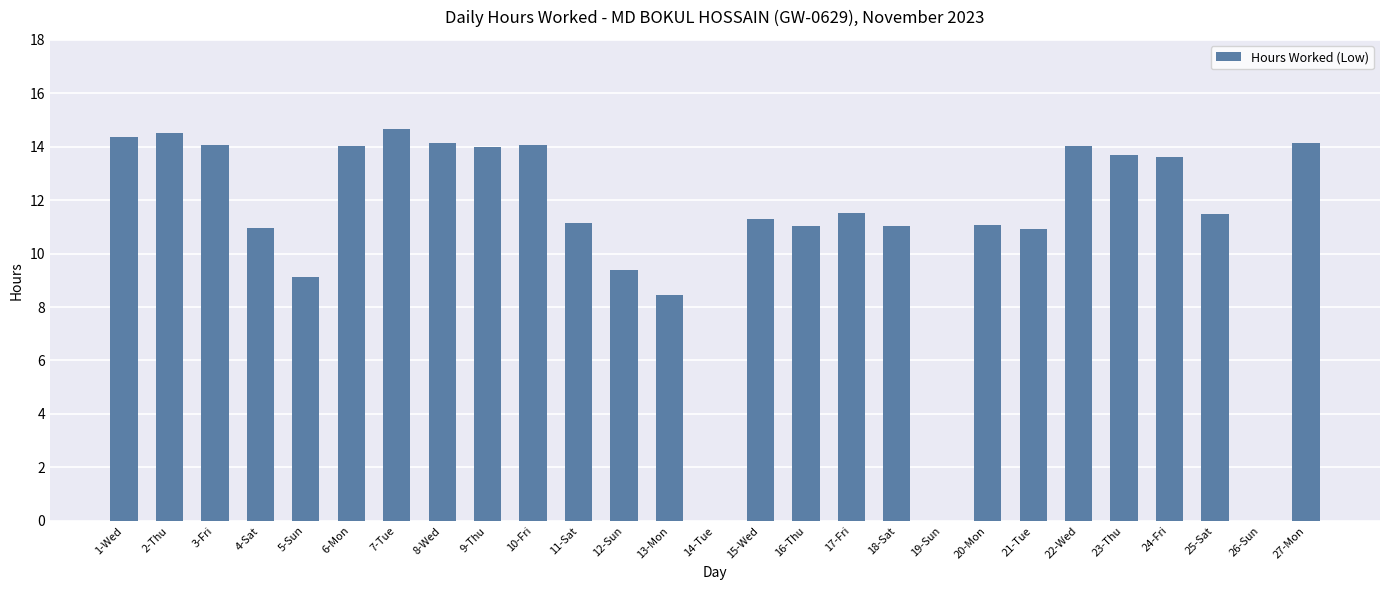

What is the change in value from 10-Fri to 16-Thu?

-3.0